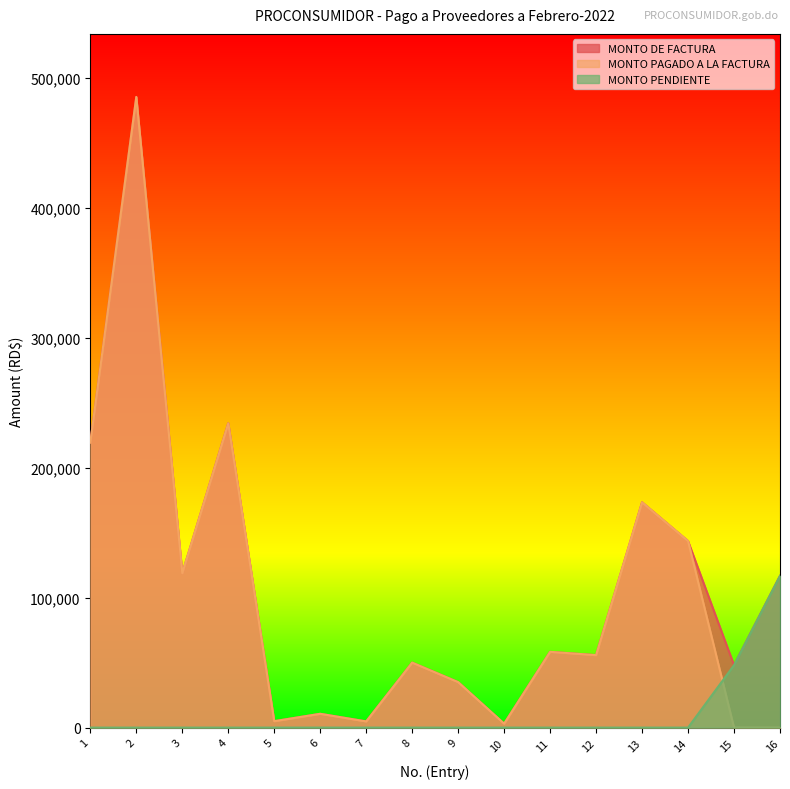

Where is the first local minimum for MONTO PAGADO A LA FACTURA?

3